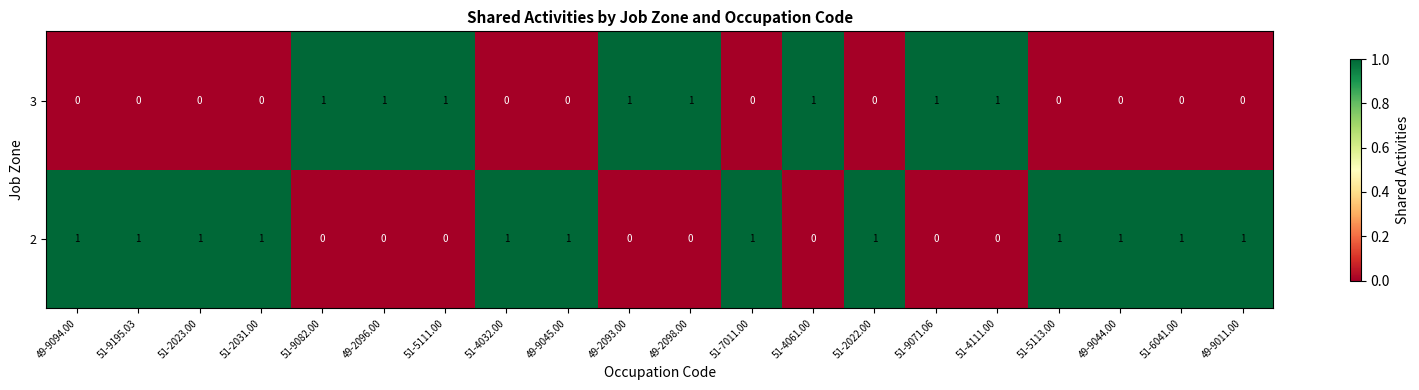

What is the difference between the highest and lowest values at 49-2093.00?

1